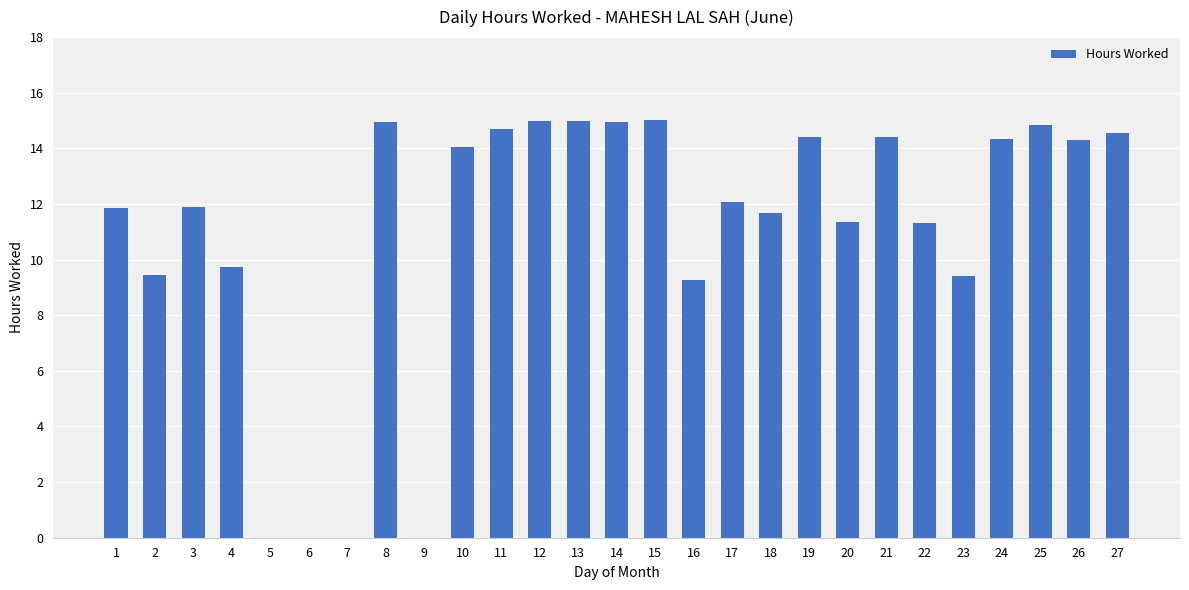

What is the sum of the values at 9 and 4?

9.8